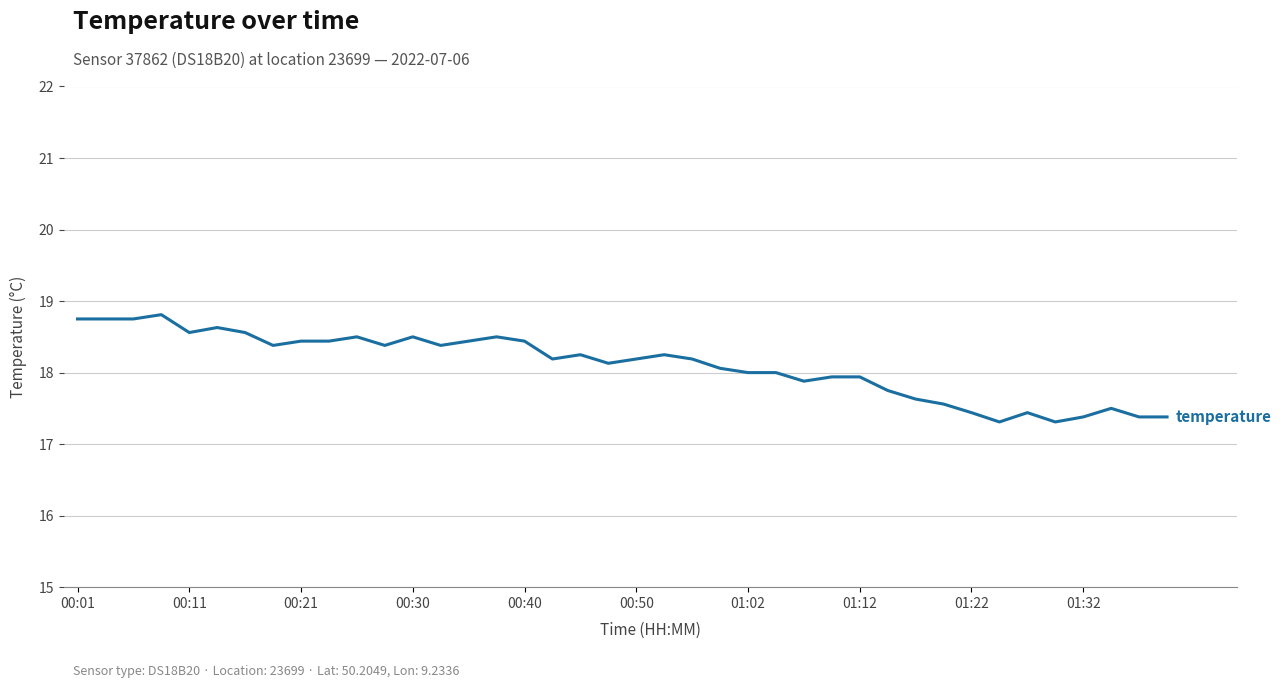

What is the difference between the maximum and minimum values?

1.5